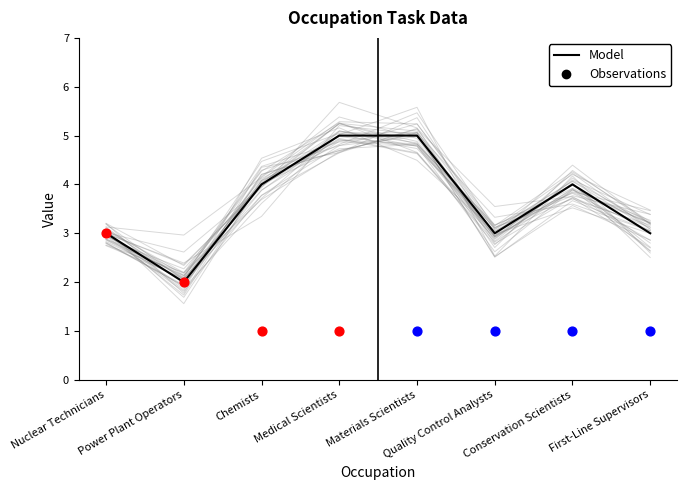

What is the change in value from Materials Scientists to Quality Control Analysts?

-2